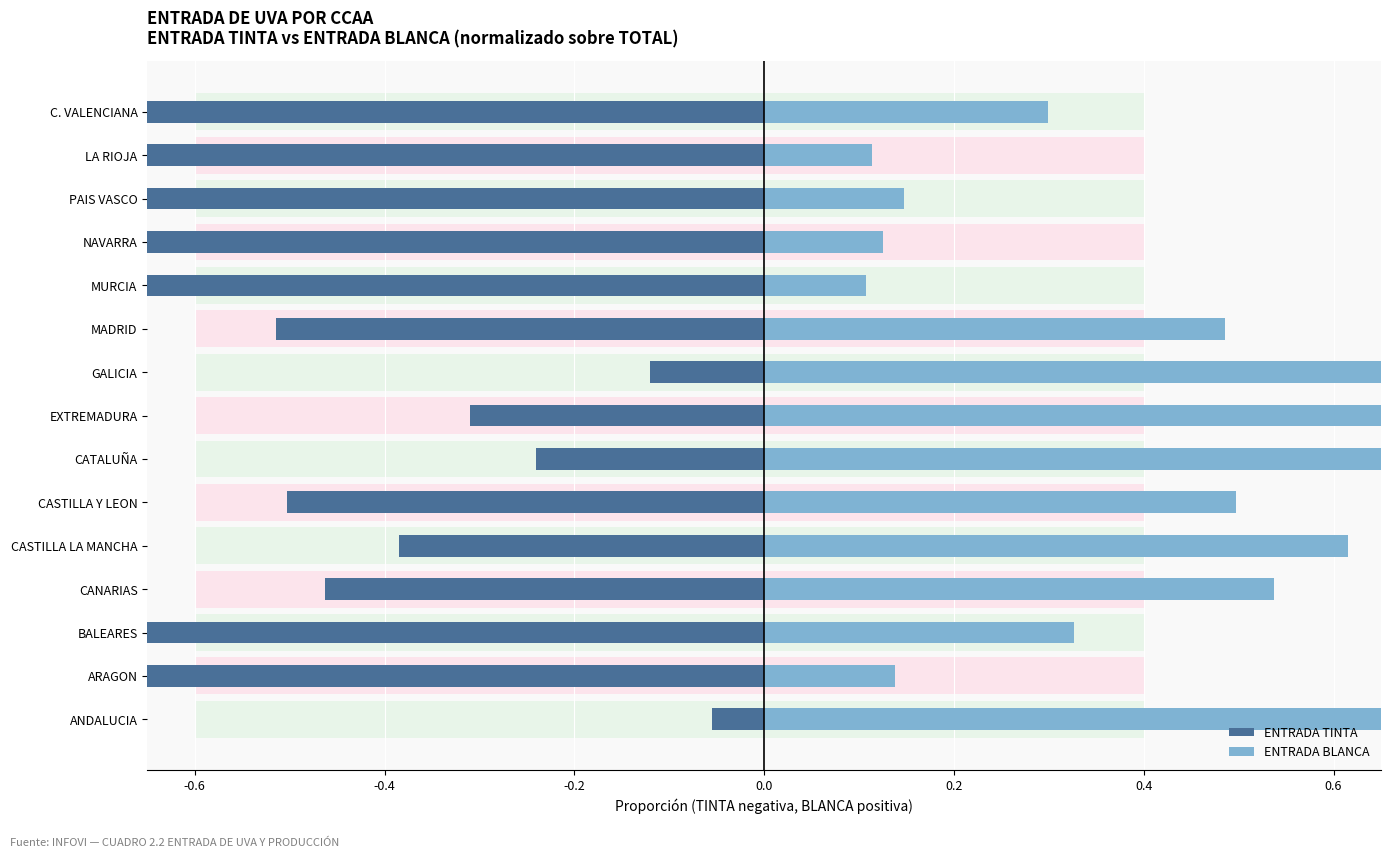

True or false: ENTRADA BLANCA has a value of 1.5 at ANDALUCIA.

False